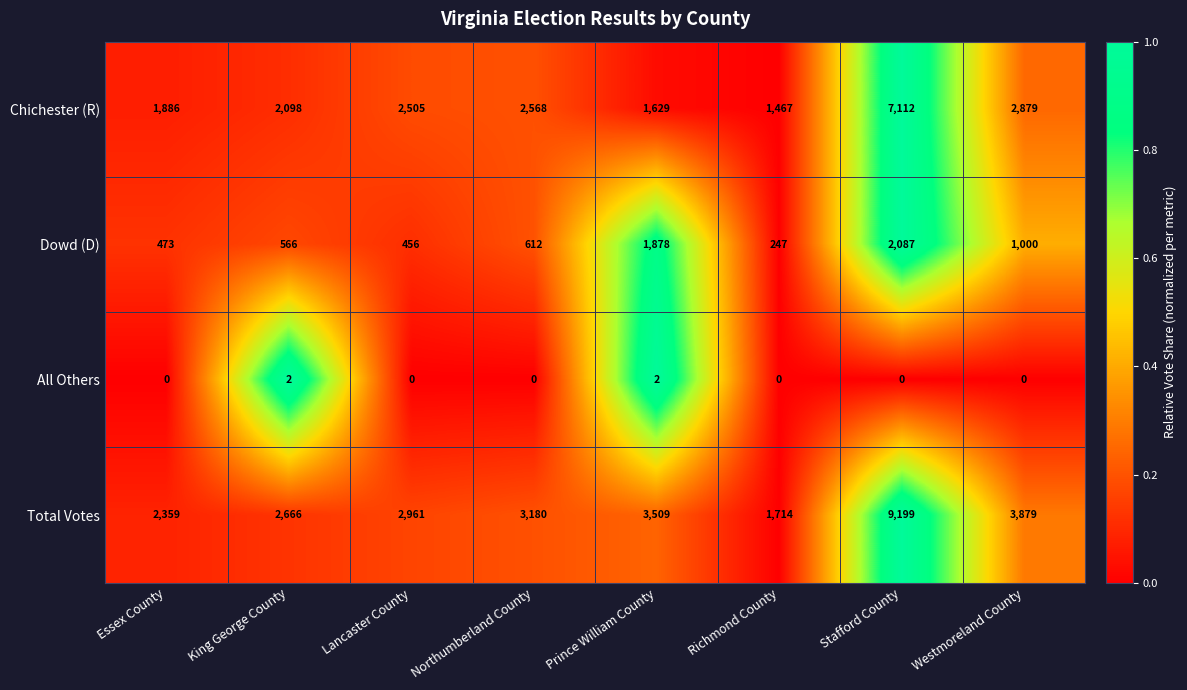

What is the highest value of the Chichester (R) series?

7112